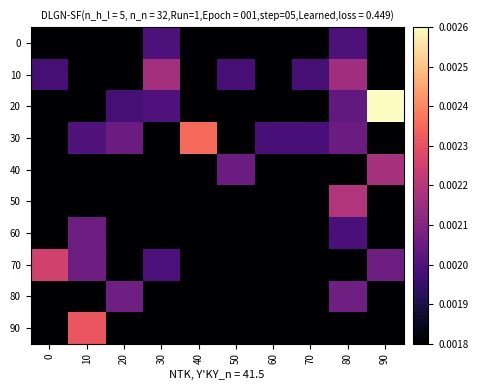

Which has a higher value, 10 or 30?

30